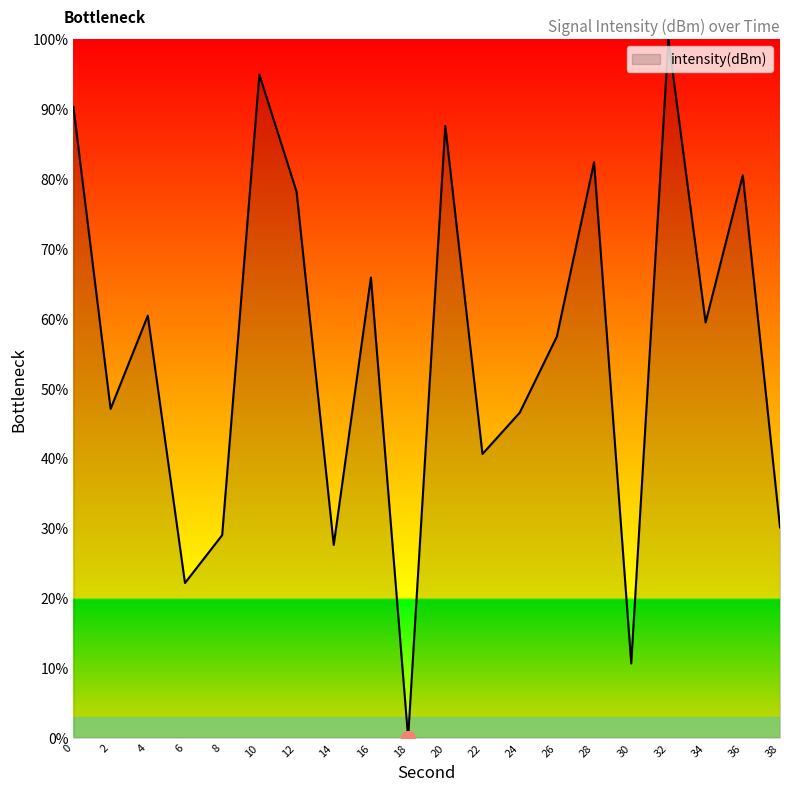

What is the approximate value at 20?

87.6